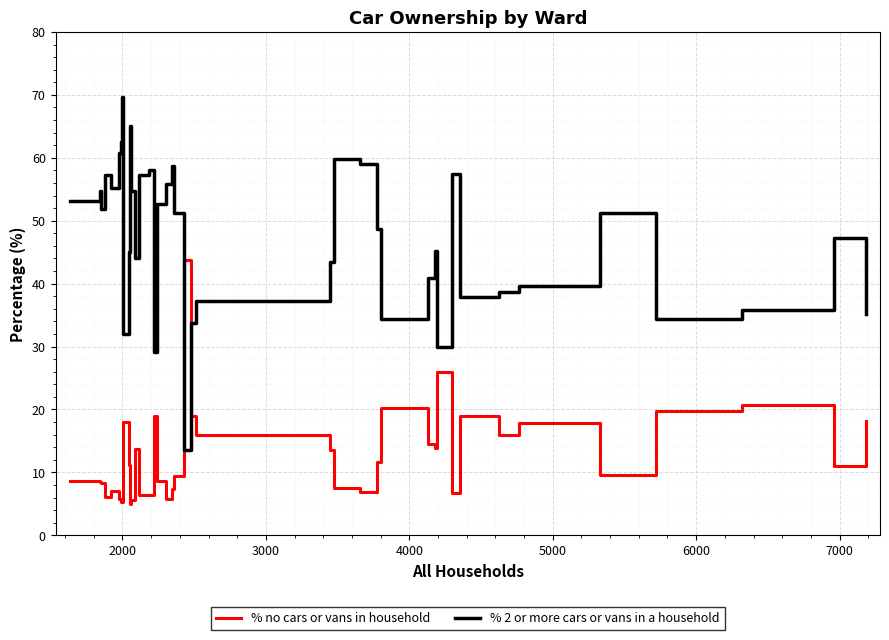

What is the difference between the maximum and minimum values in the % no cars or vans in household series?

38.8